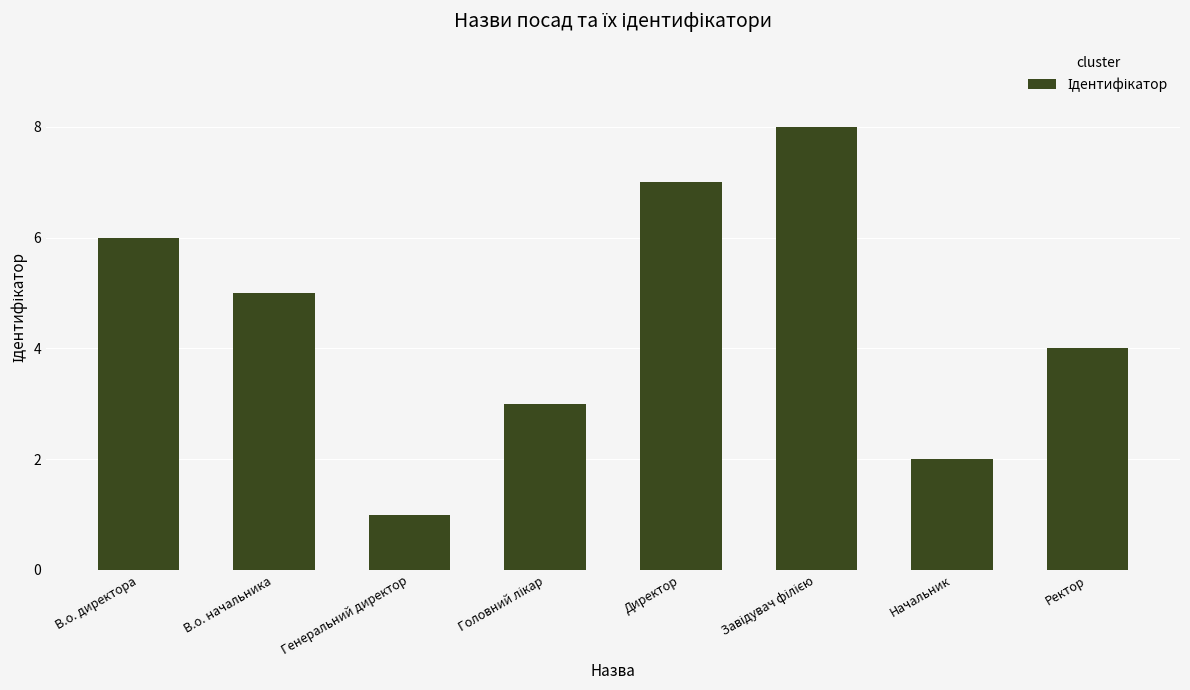

True or false: the data shows 2 at В.о. директора.

False